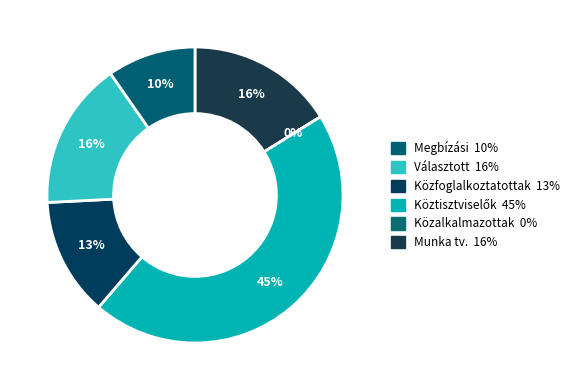

Rank the categories by value from highest to lowest.

Köztisztviselők, Munka törvénykönve hatálya alá tartozók, Választott tisztségviselők, Közfoglalkoztatottak, Megbízási szerződéssel foglalkoztatottak, Közalkalmazottak